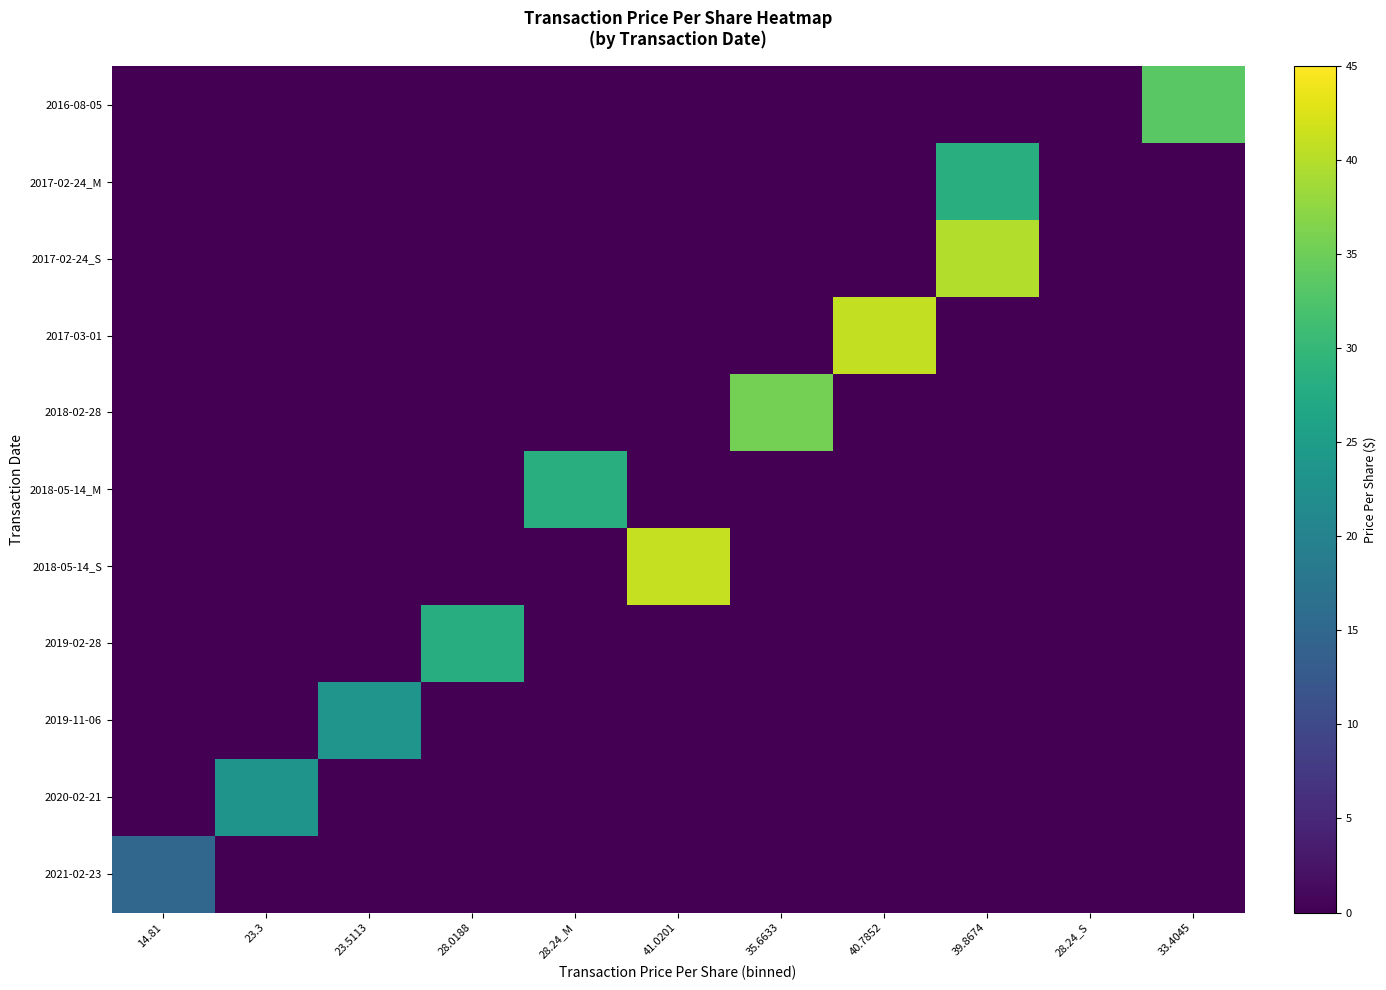

Which series changed the most between 23.3 and 28.24_M?

2018-05-14_M